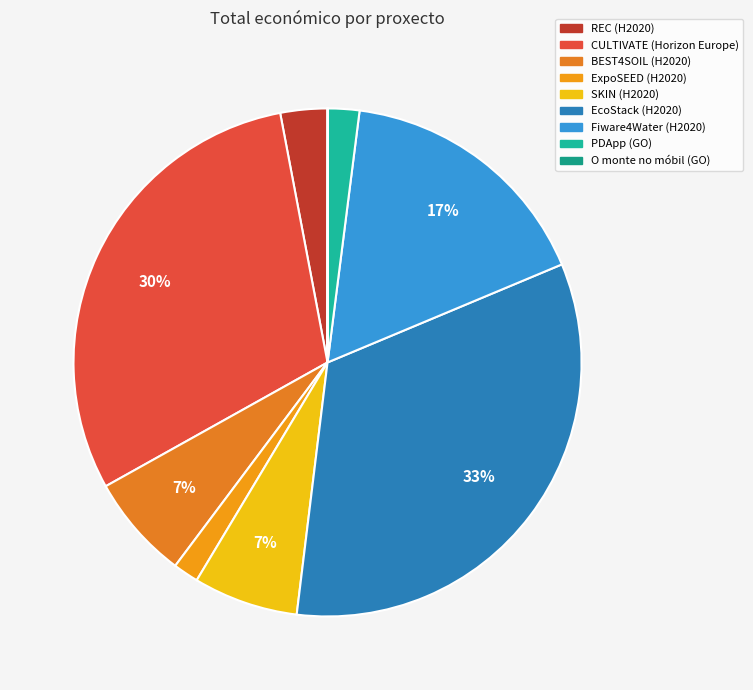

What is the change in value from REC (H2020) to CULTIVATE (Horizon Europe)?

+8129768